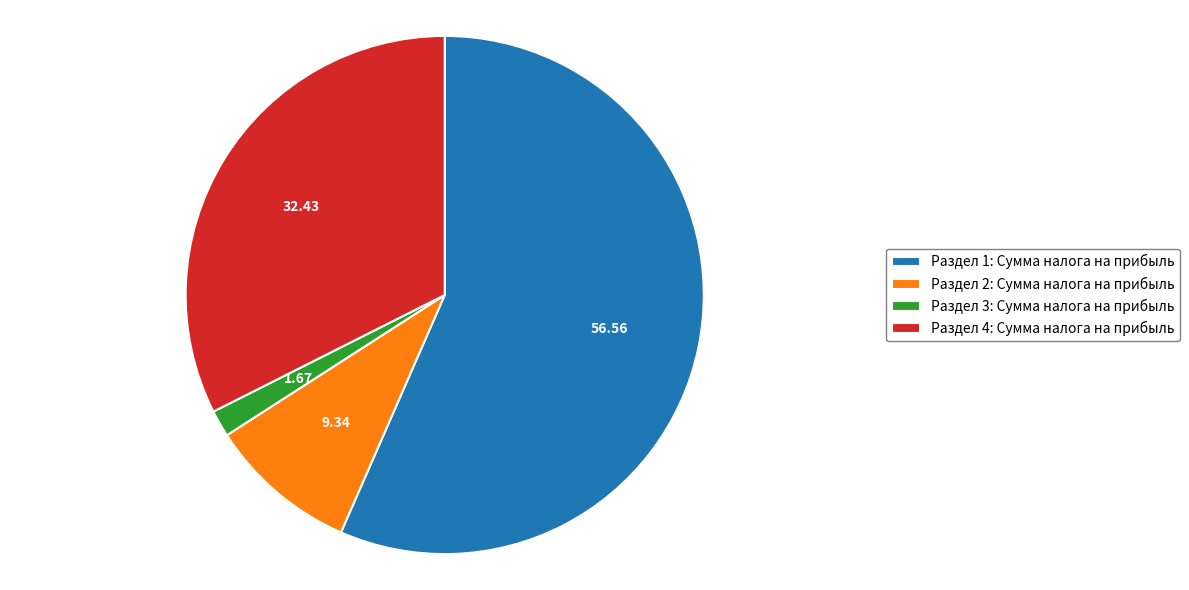

Approximately how many times larger is the value at Раздел 1: Сумма налога на прибыль compared to Раздел 3: Сумма налога на прибыль?

33.8